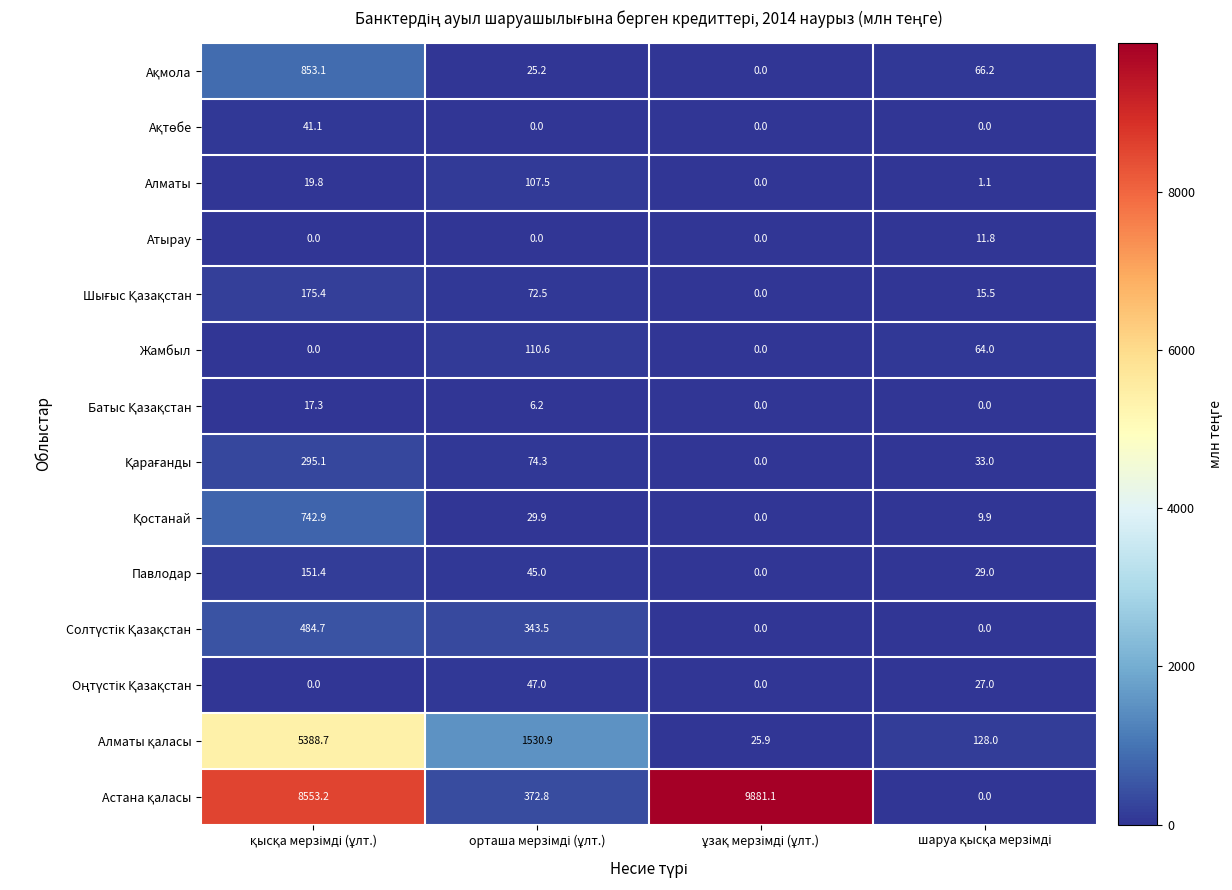

What is the greatest value displayed?

9881.1